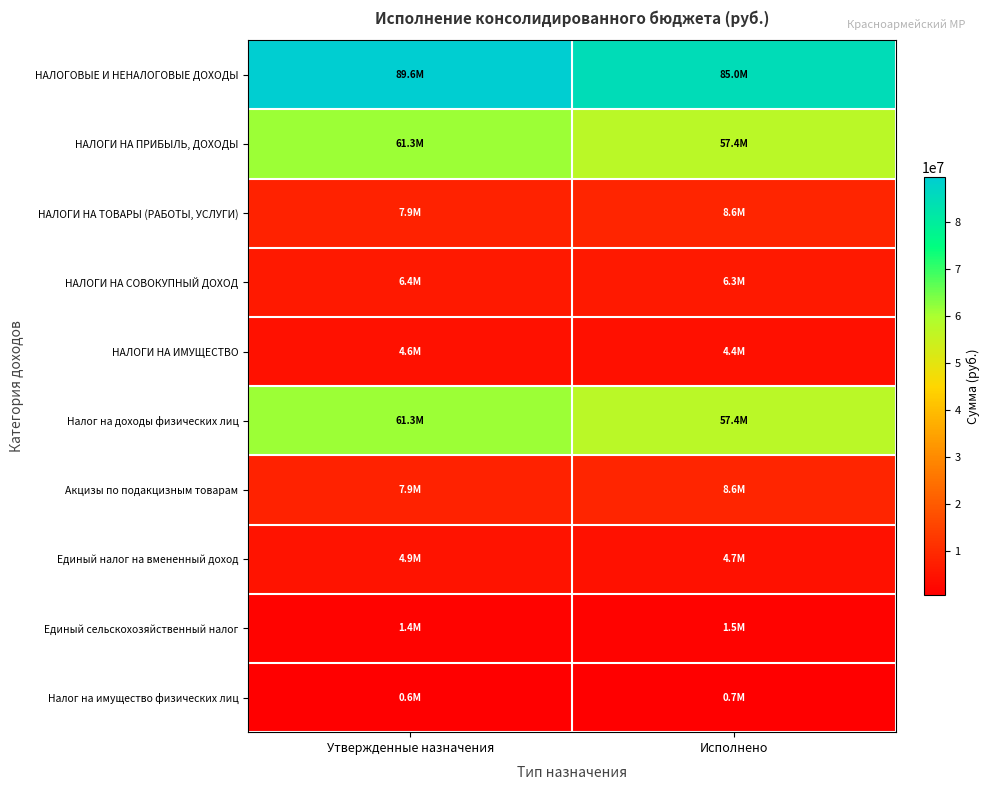

Which label corresponds to the largest value in the chart?

Утвержденные назначения